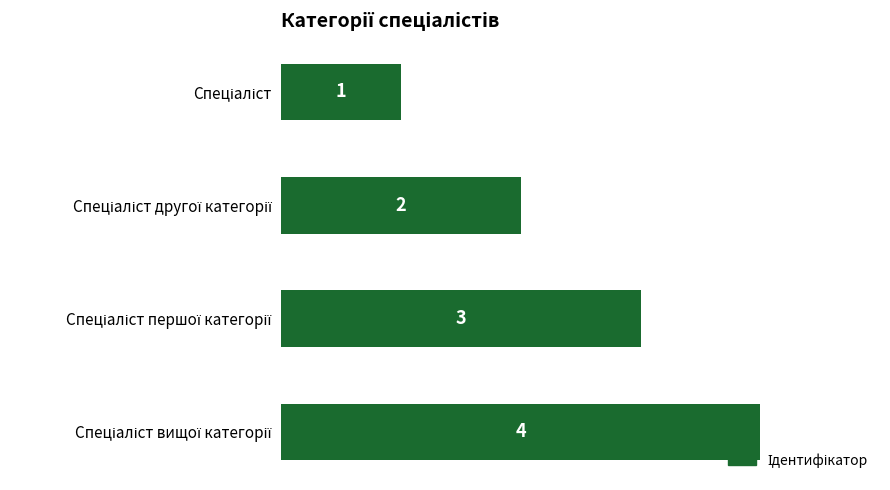

How many values are between 2 and 4?

3